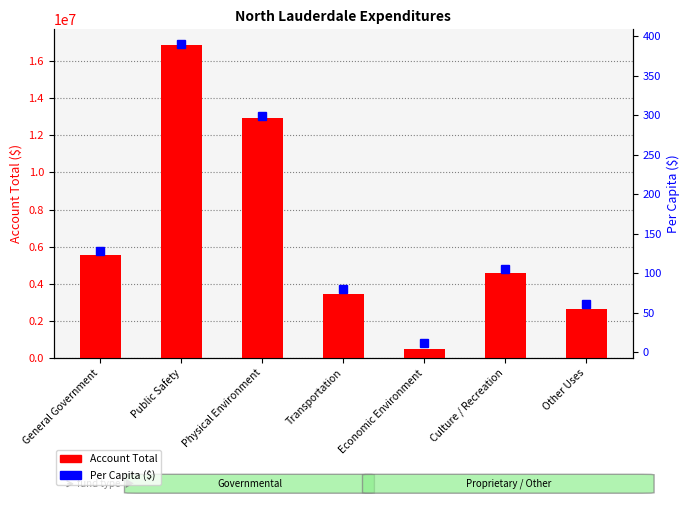

At which label does Per Capita ($) first exceed 105?

General Government